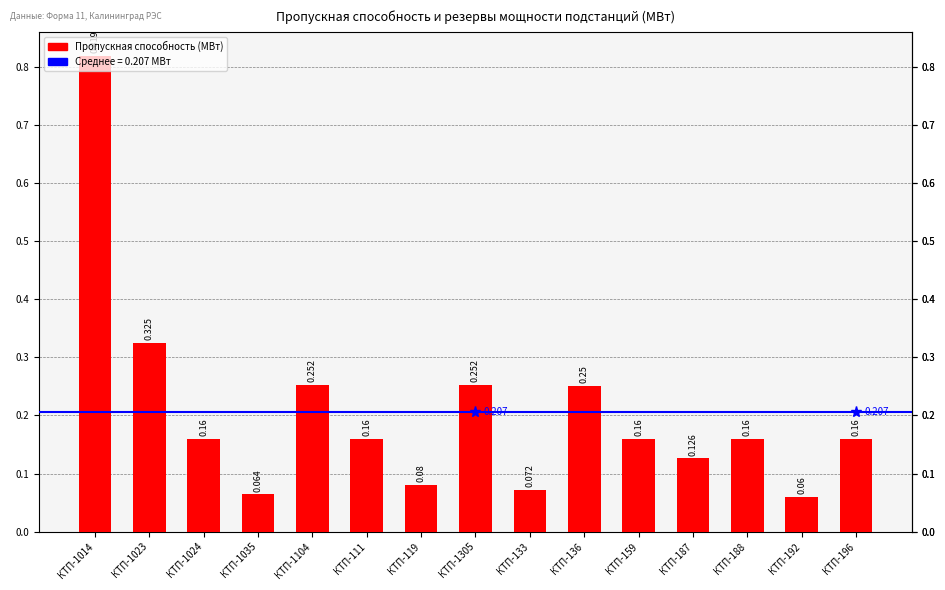

Reading left to right, extract all data points from this chart.

0.8	0.3	0.2	0.1	0.3	0.2	0.1	0.3	0.1	0.2	0.2	0.1	0.2	0.1	0.2